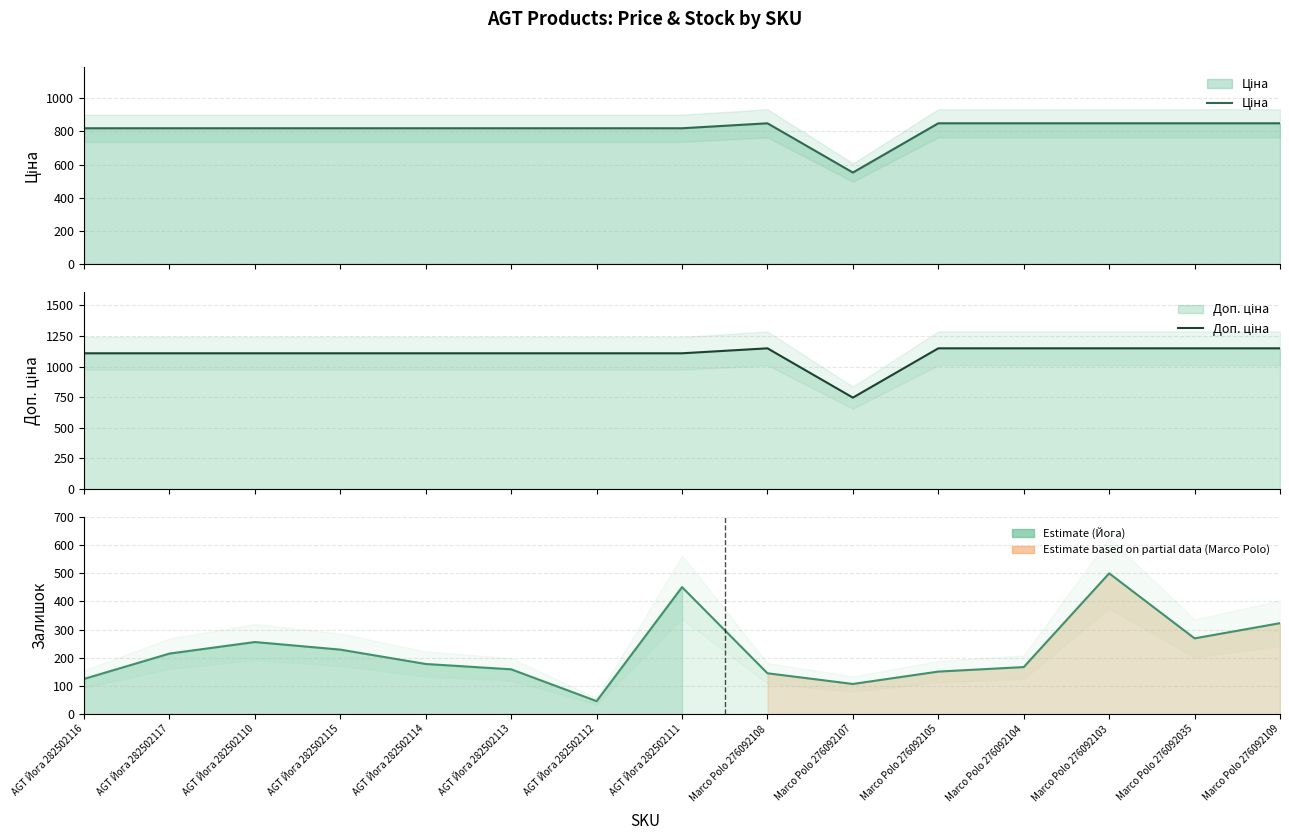

Is the value of Ціна at Marco Polo 276092105 greater than the value of Доп. ціна at AGT Йога 282502110?

No